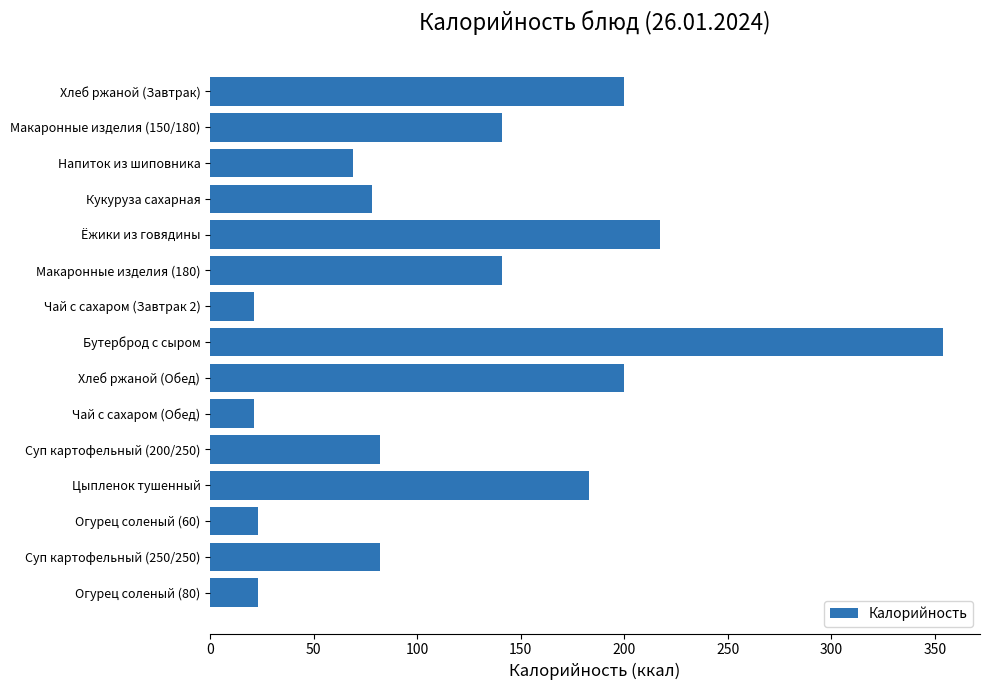

How many bars are there in total?

15